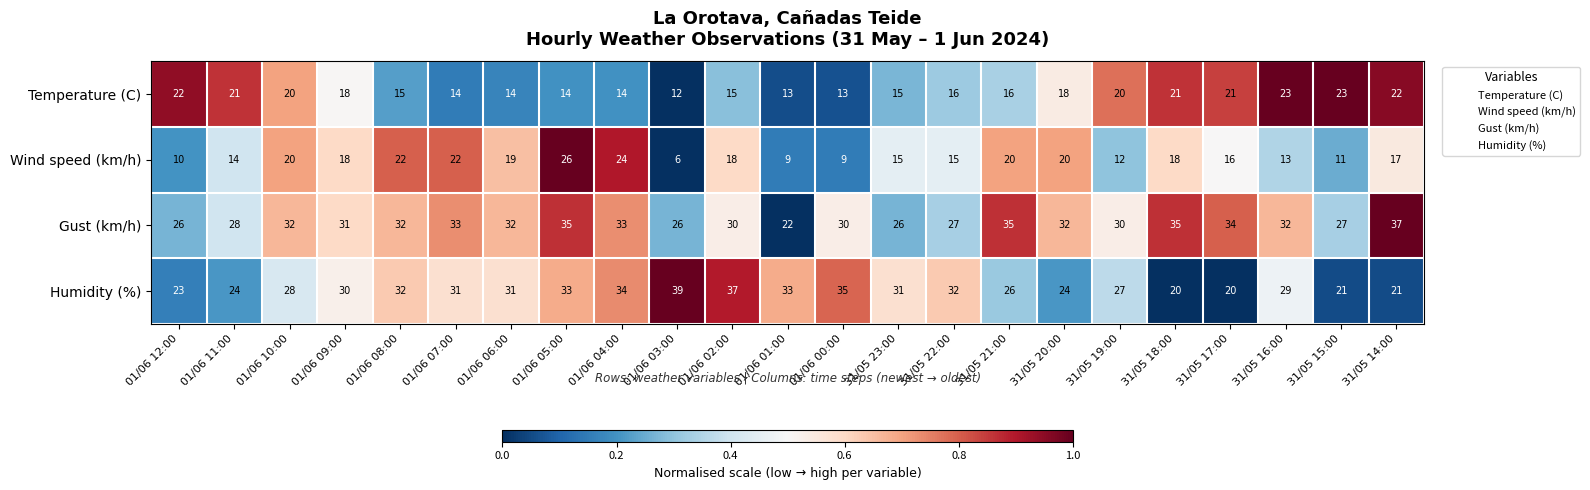

Which series changed the most between 01/06 06:00 and 31/05 18:00?

Humidity (%)